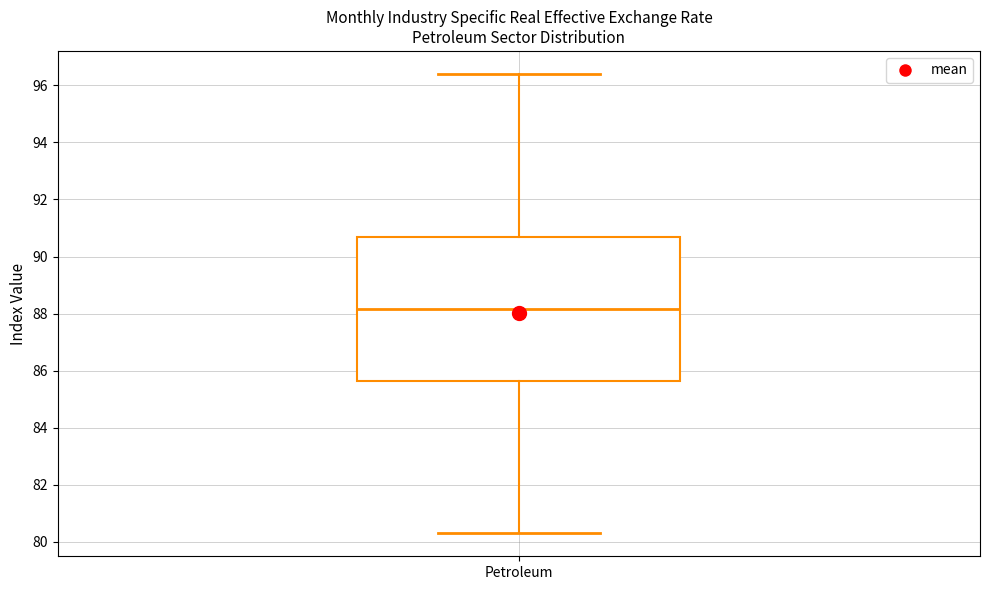

Where is the upper edge of the box for Petroleum on the y-axis? The values are not printed on the chart, so give them approximately, as read against the axis.

90.8